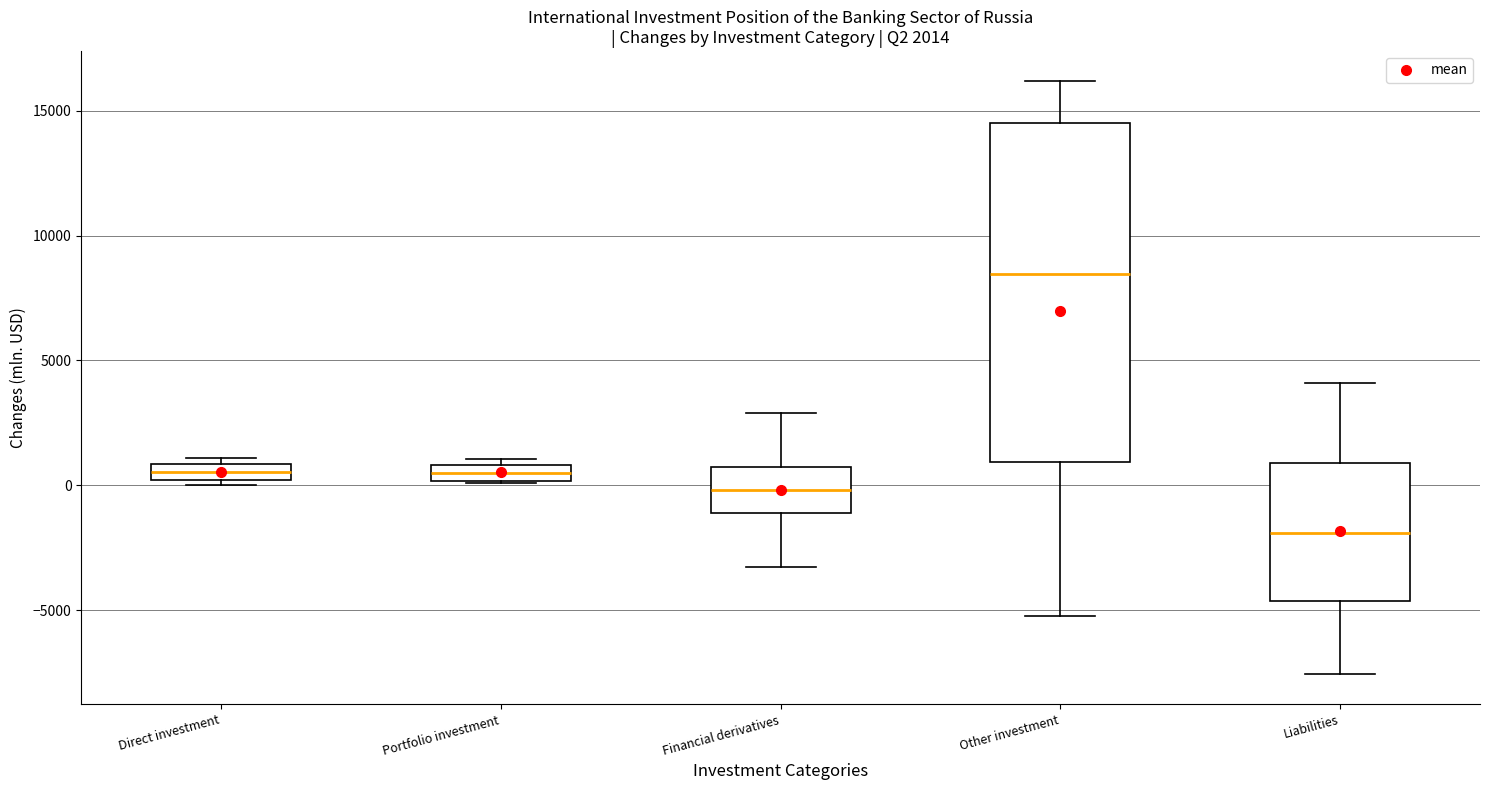

Which box's median line is the lowest?

Liabilities